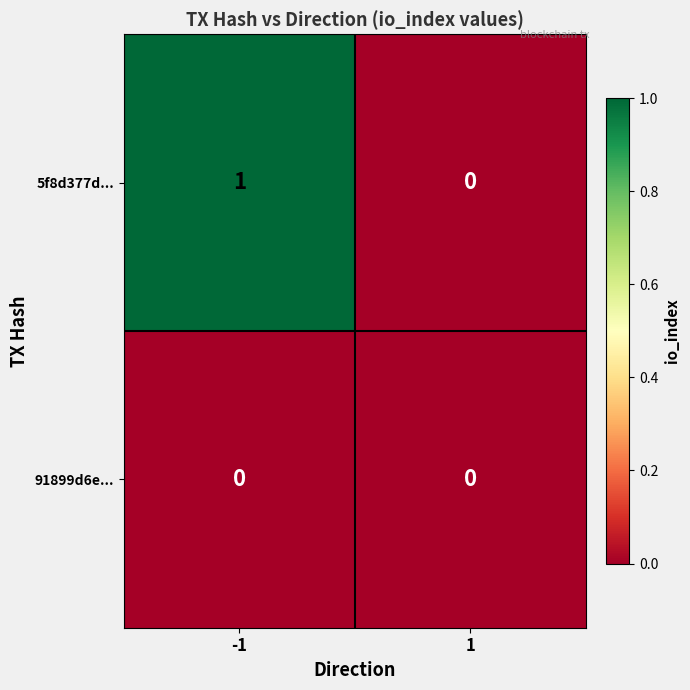

The value of 91899d6e... at -1 is 0. True or false?

True